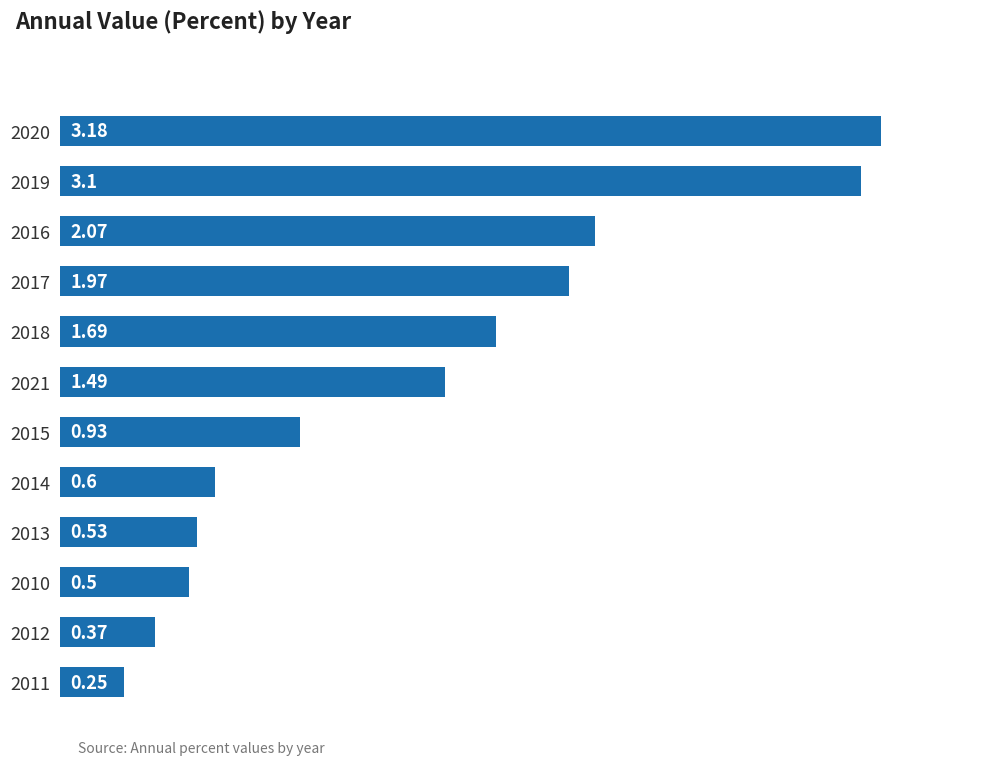

What is the difference between the values at 2011 and 2020?

2.9